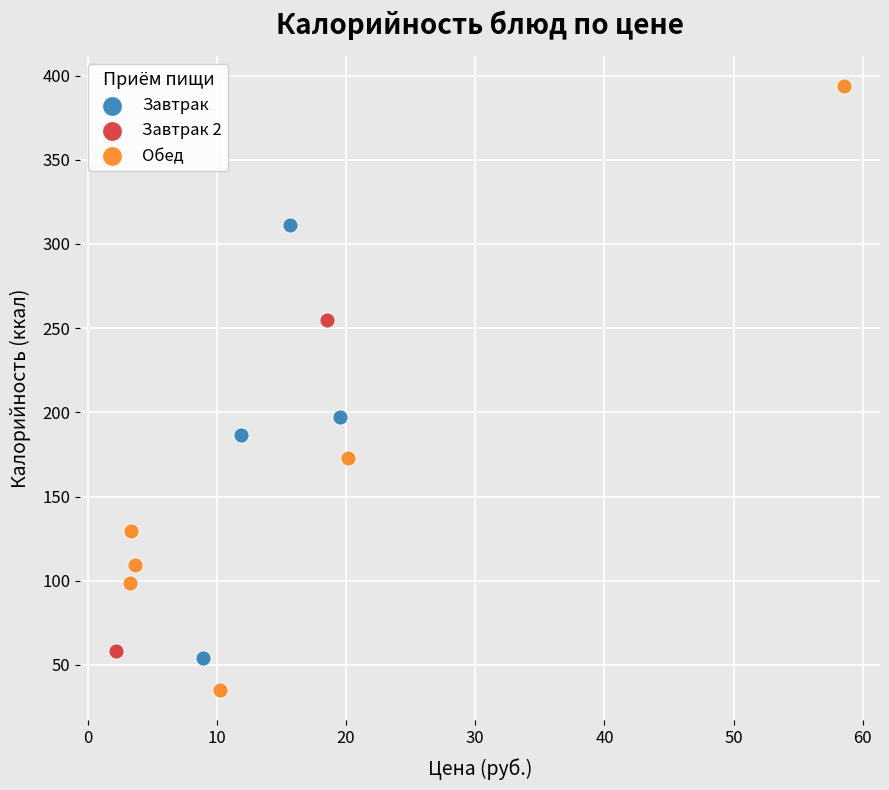

What are all the series names shown in the legend?

Завтрак, Завтрак 2, Обед